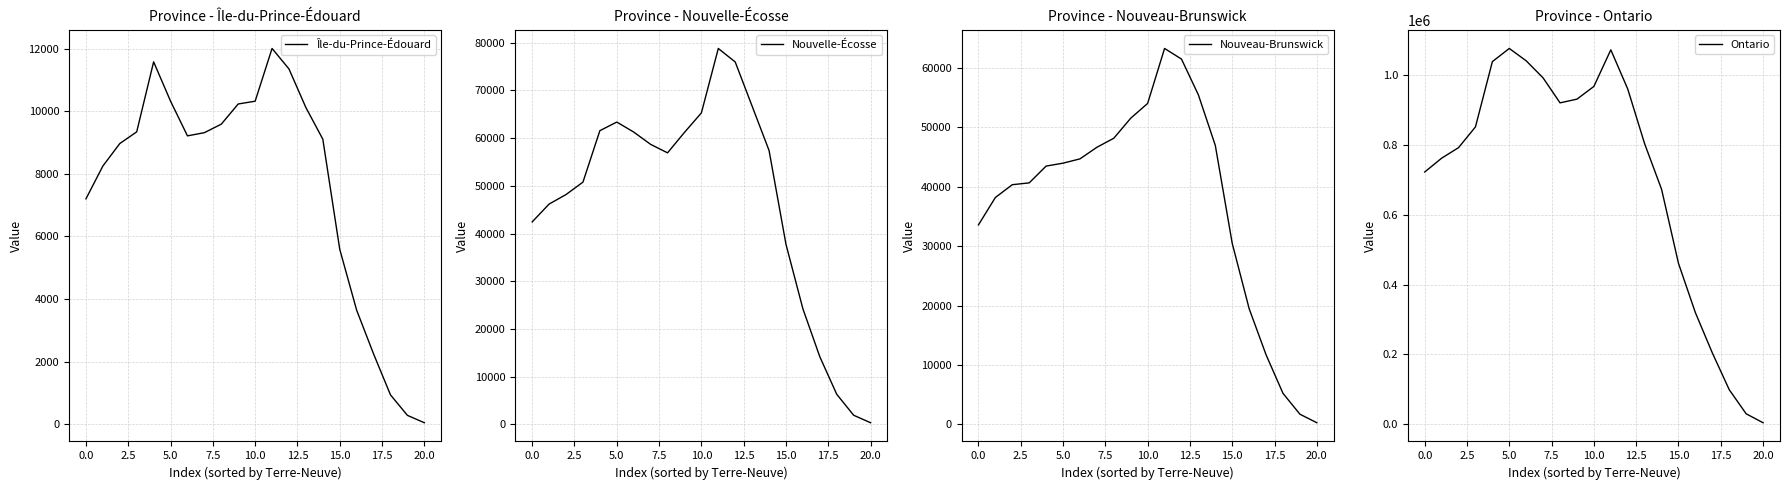

At which label is Nouvelle-Écosse closest to 39569?

15.0